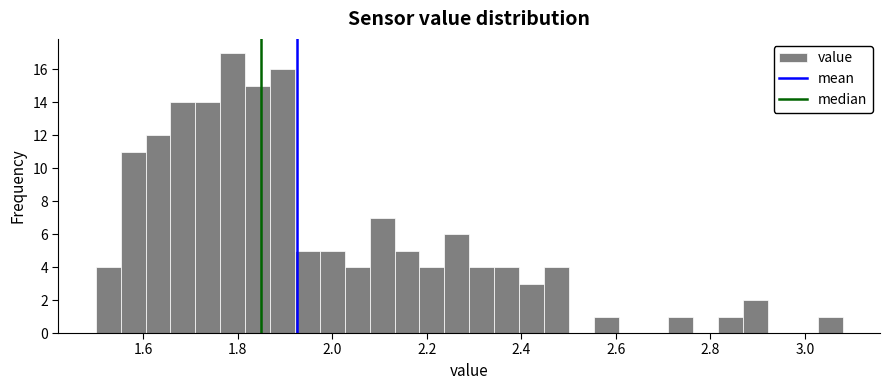

Around what value on the x-axis is the tallest bar? Give the approximate position of its centre, as read against the axis.

1.78